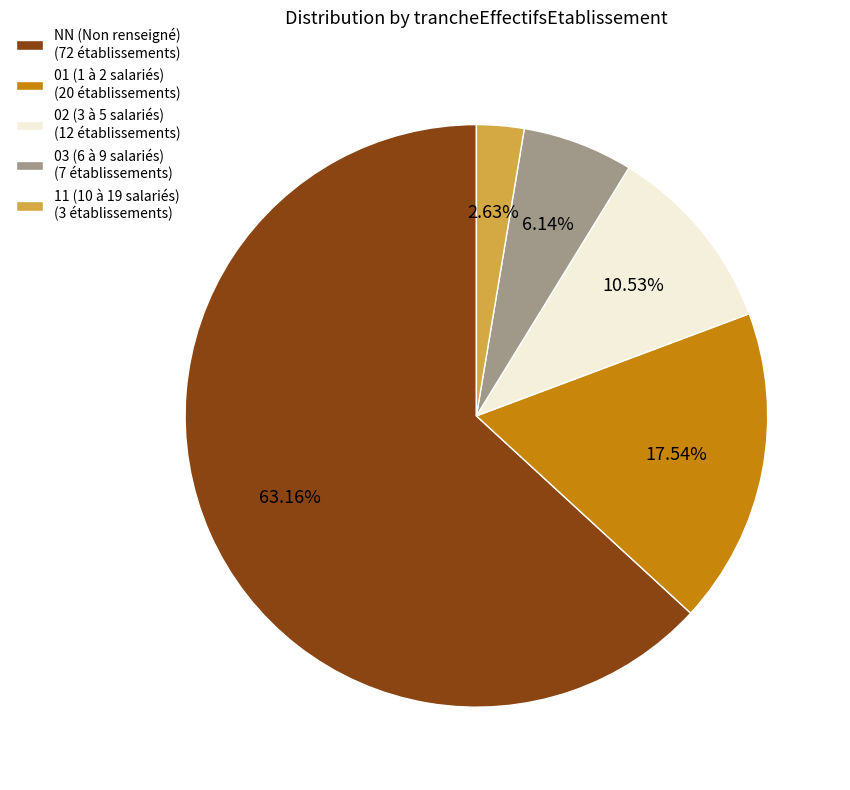

Which category has the smallest portion of the pie?

11